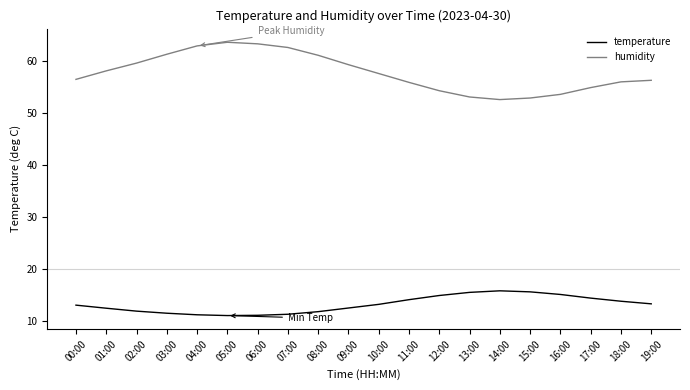

Which series has the largest total across all categories?

humidity